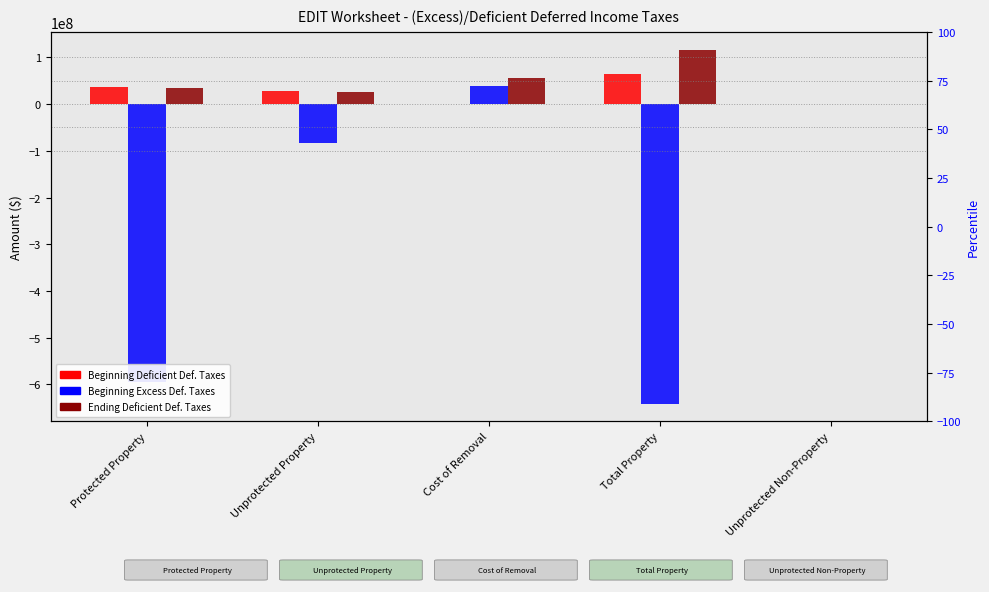

What position from the left is Protected Property?

1